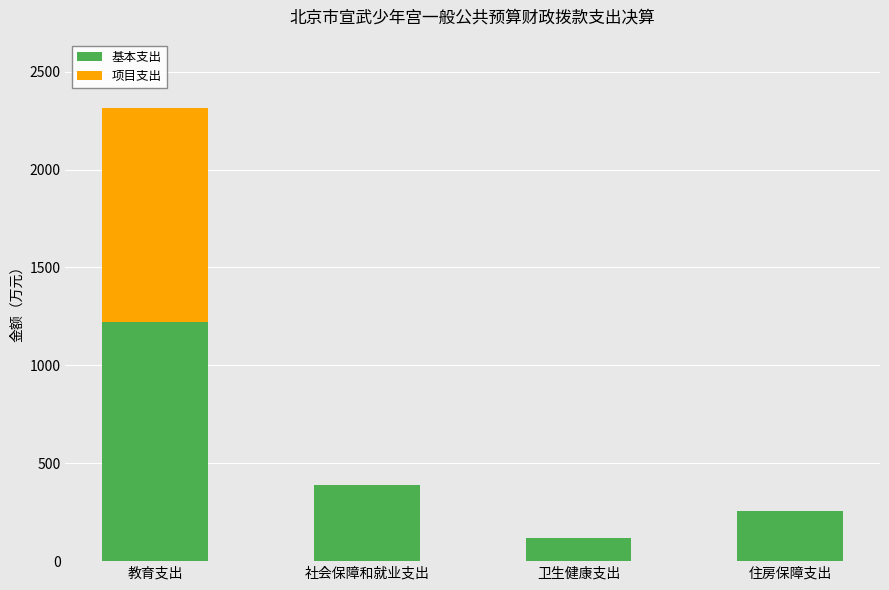

At which label does 基本支出 reach its peak?

教育支出